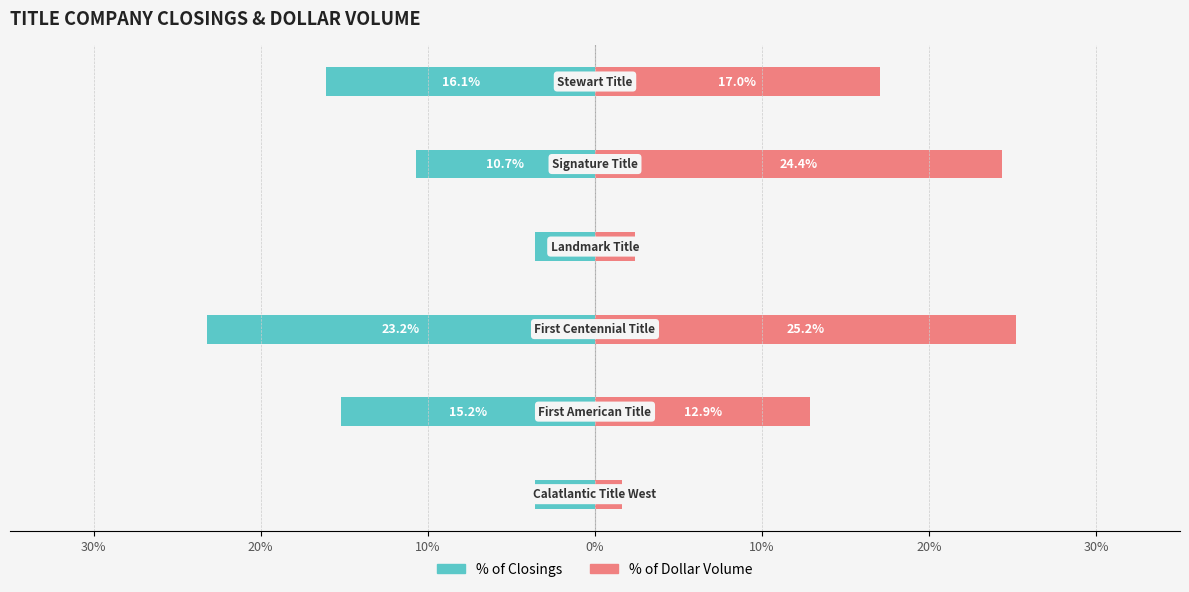

What are all the series names shown in the legend?

% of Closings, % of Dollar Volume